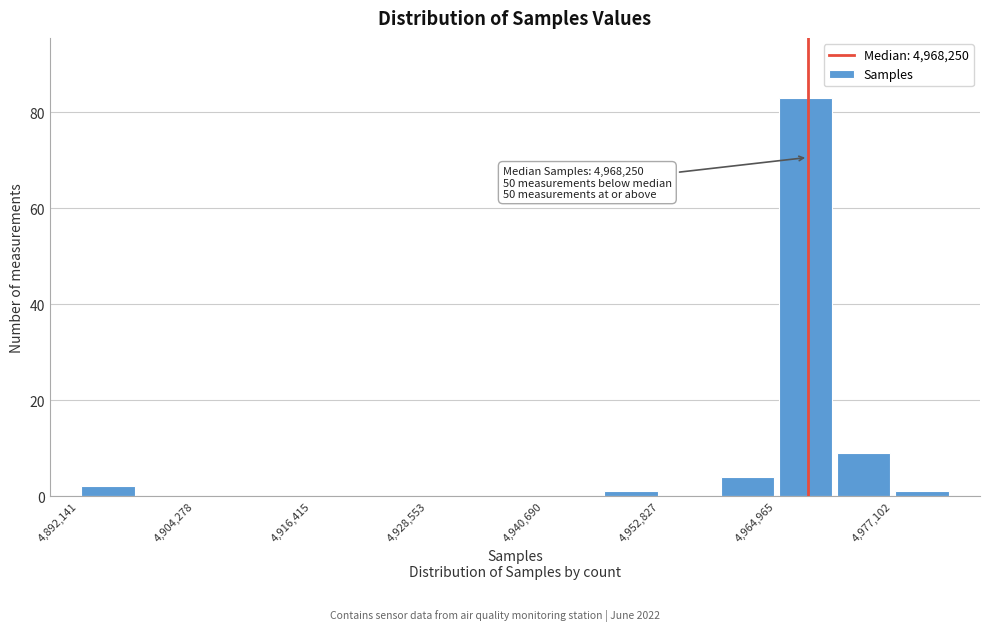

Read against the x-axis, roughly where is the centre of the tallest bar?

4968000